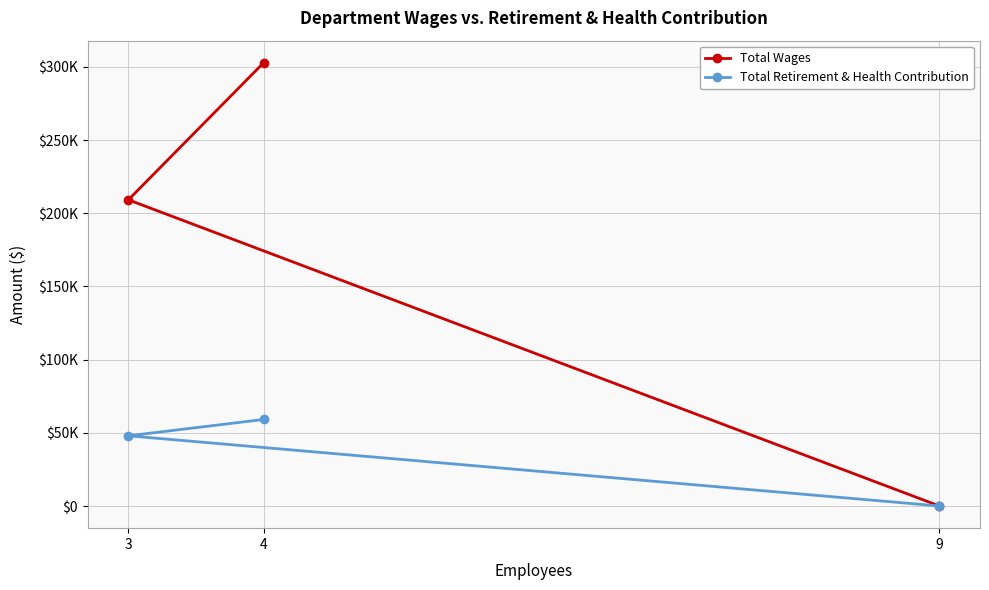

What is the sum of all Total Retirement & Health Contribution values?

107057